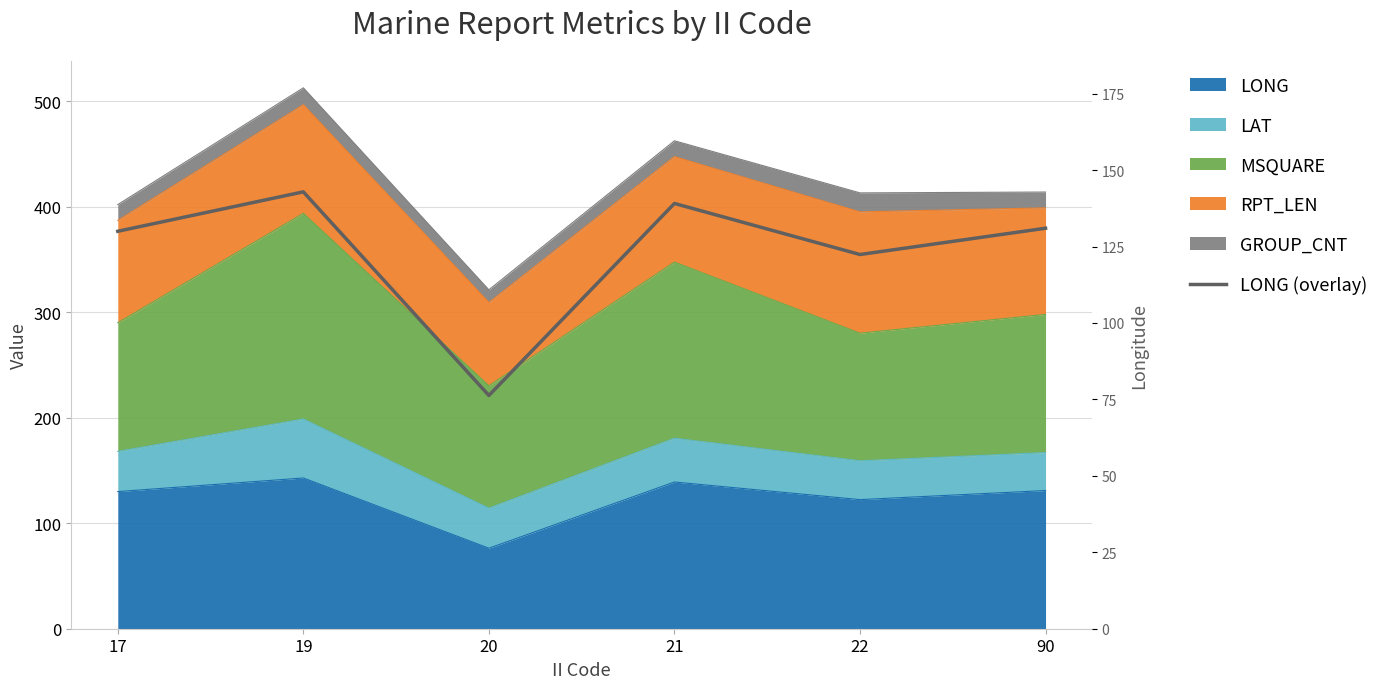

What is the value of the 4th point from the left?

139.1